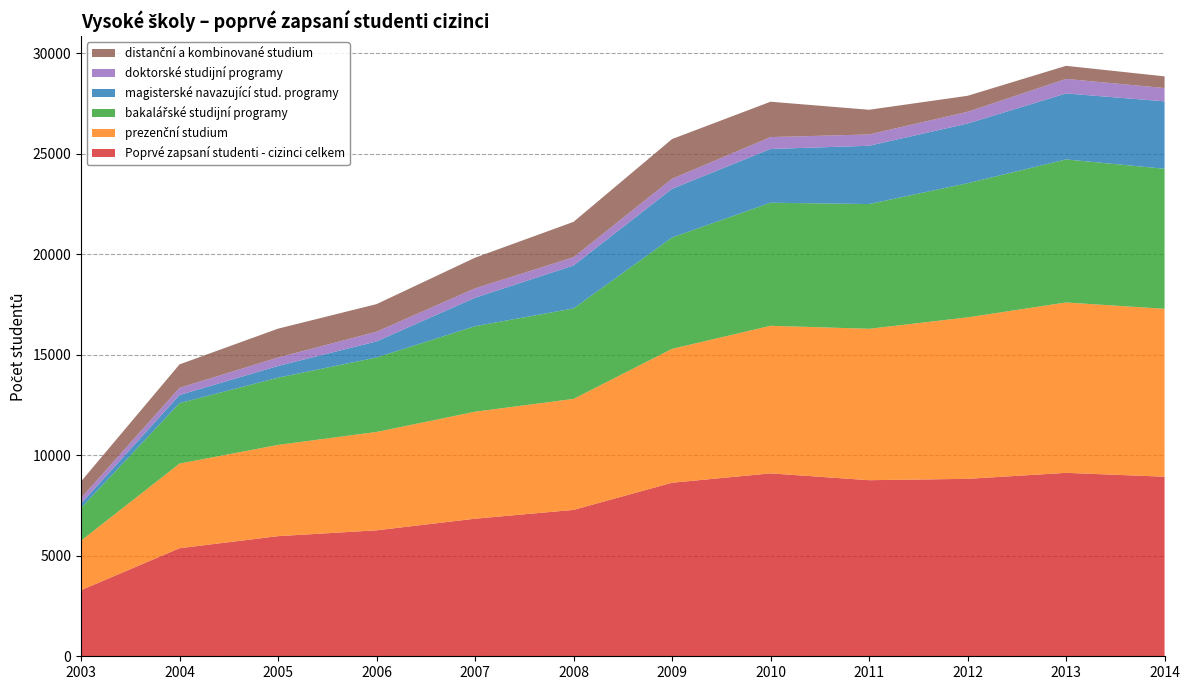

Reading left to right, what are all the values shown in this chart?

Poprvé zapsaní studenti - cizinci celkem: 3287	5374	5974	6264	6842	7280	8631	9096	8757	8824	9123	8930
prezenční studium: 2462	4209	4538	4892	5320	5520	6658	7340	7530	8030	8473	8350
bakalářské studijní programy: 1626	3006	3343	3702	4254	4498	5537	6121	6202	6673	7113	6964
magisterské navazující stud. programy: 221	404	583	801	1414	2137	2422	2673	2899	2966	3281	3353
doktorské studijní programy: 271	358	419	480	468	409	499	590	563	585	723	662
distanční a kombinované studium: 826	1165	1436	1374	1523	1761	1975	1759	1228	795	651	581